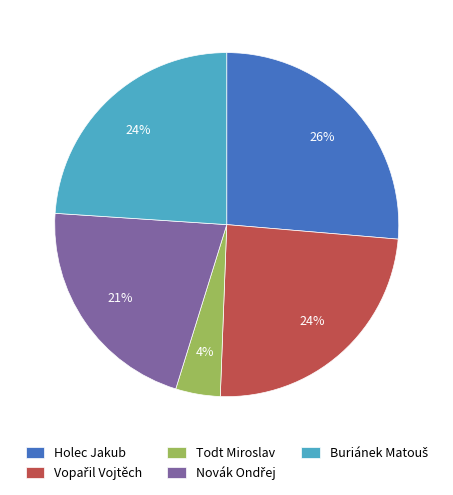

Does any single category account for the majority?

No